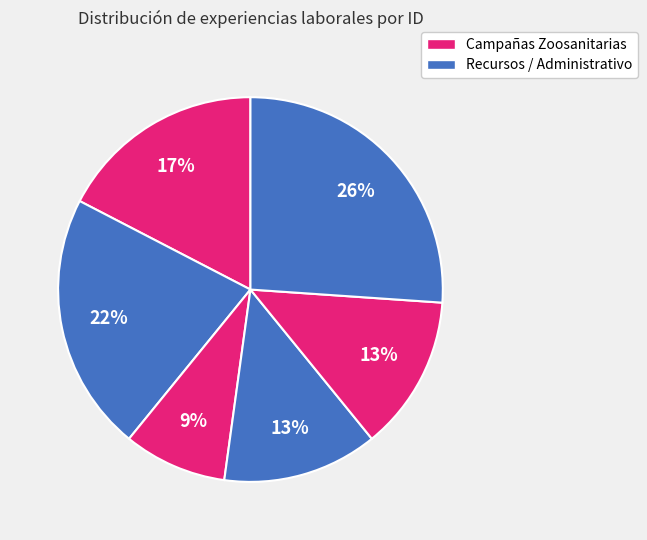

Count the number of slices in the pie.

6